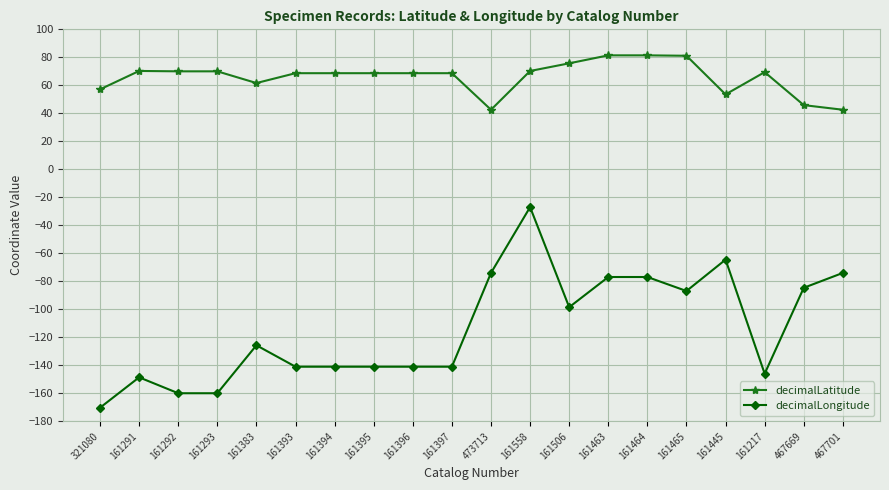

Rank the series by their average value, from lowest to highest.

decimalLongitude, decimalLatitude